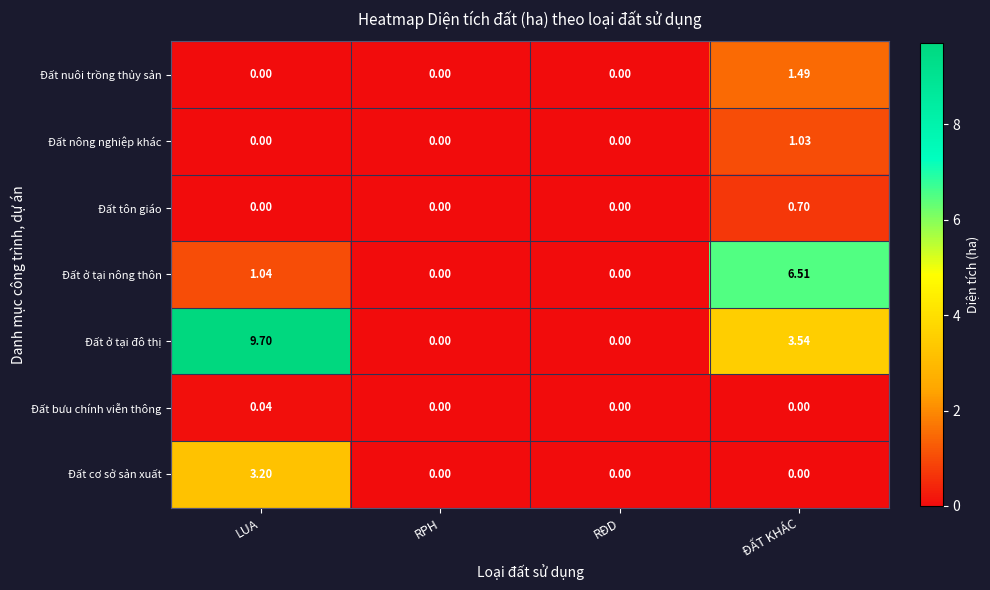

Which series has the largest range (max minus min)?

Đất ở tại đô thị